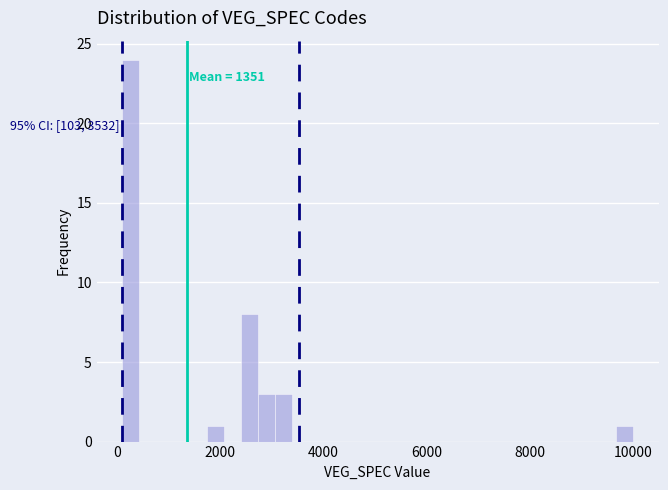

Around what value on the x-axis is the tallest bar? Give the approximate position of its centre, as read against the axis.

200